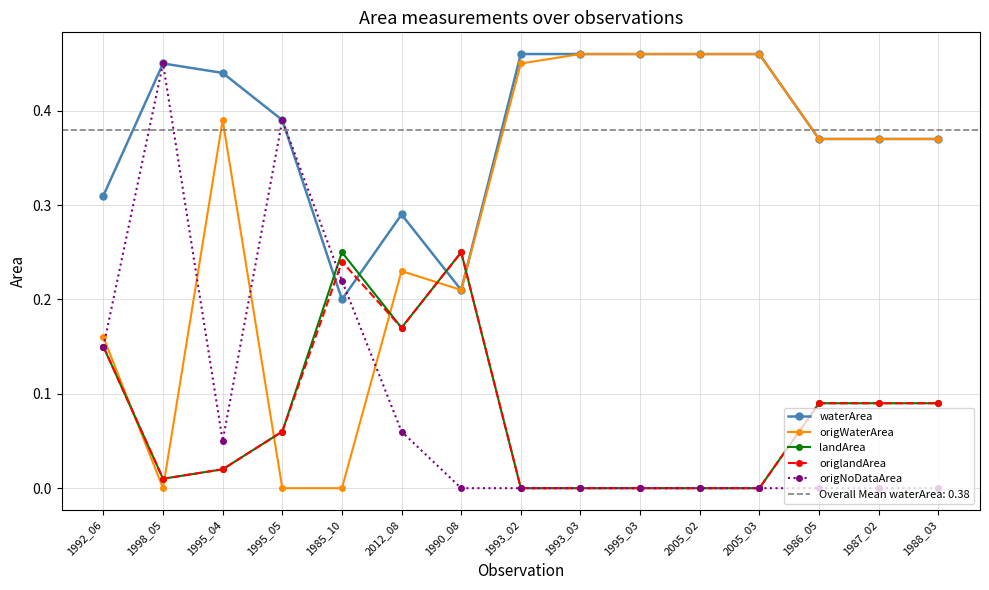

In origWaterArea, how many points are lower than both neighbors (excluding endpoints)?

2